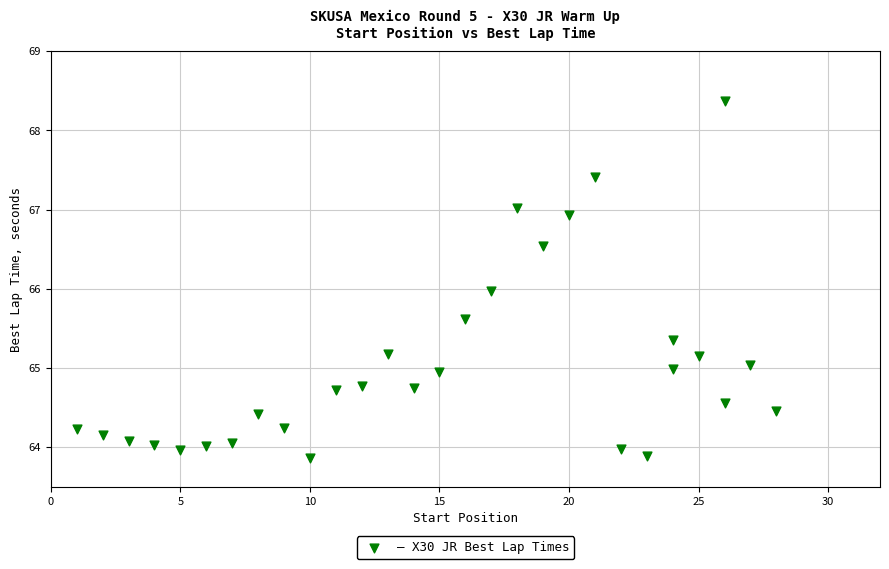

What is the range of X values (max minus min)?

27.0